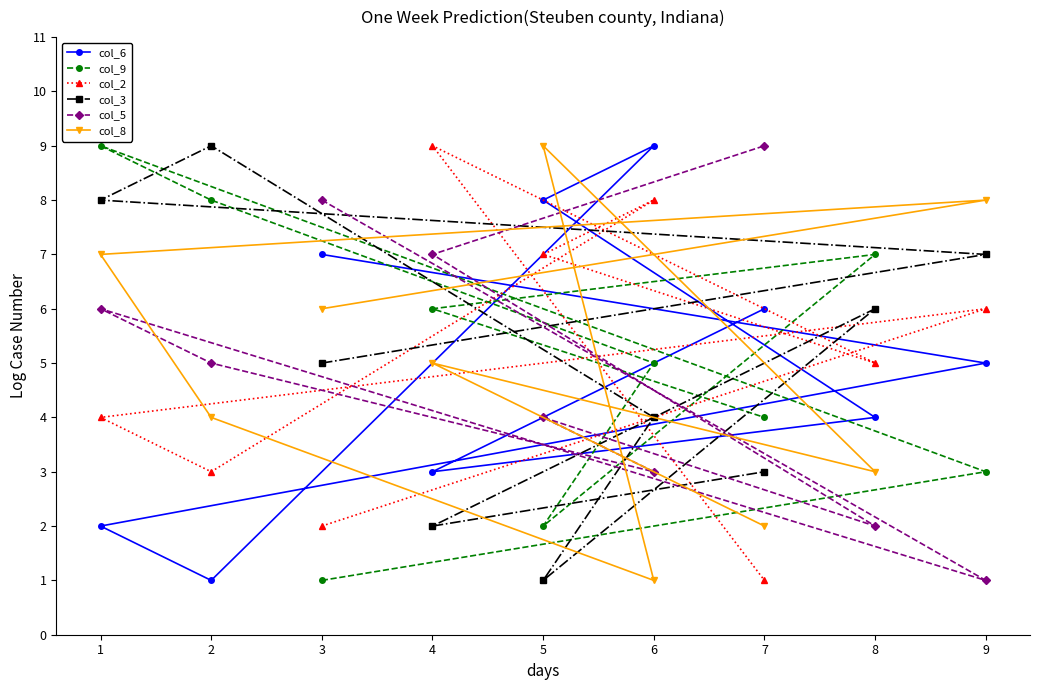

How many col_8 values are between 3 and 7?

5